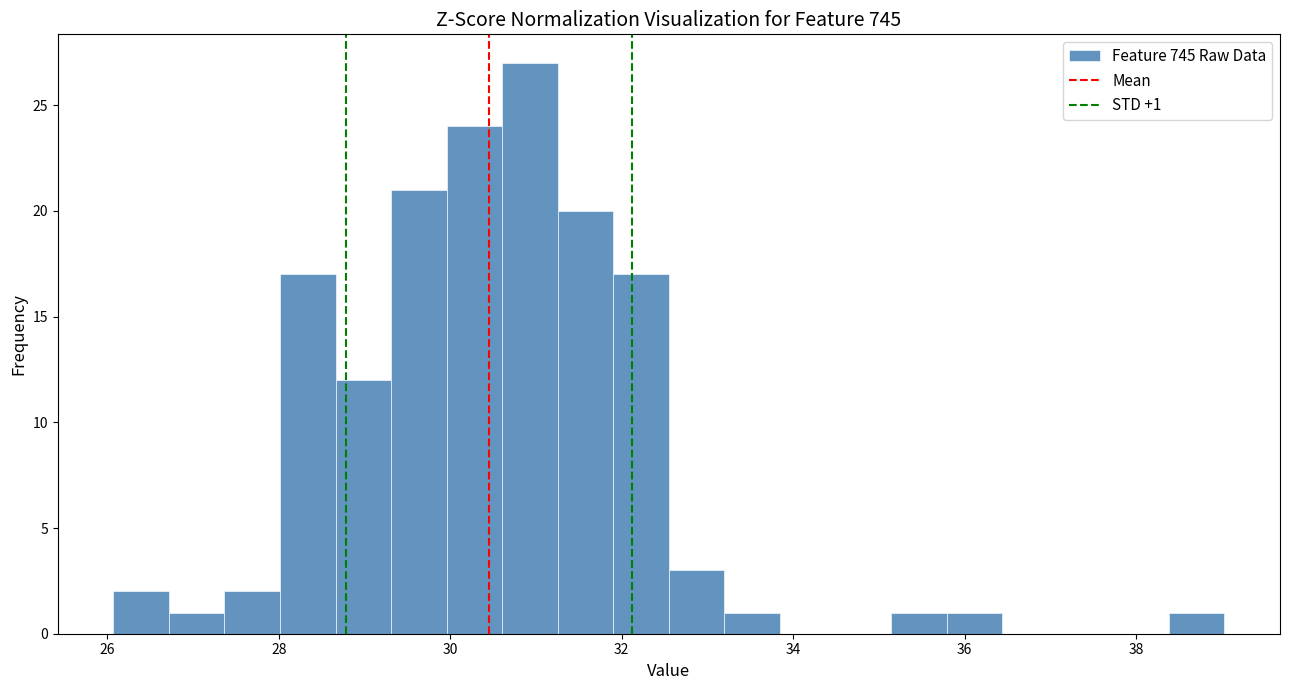

Read against the x-axis, roughly where is the centre of the tallest bar?

31.0